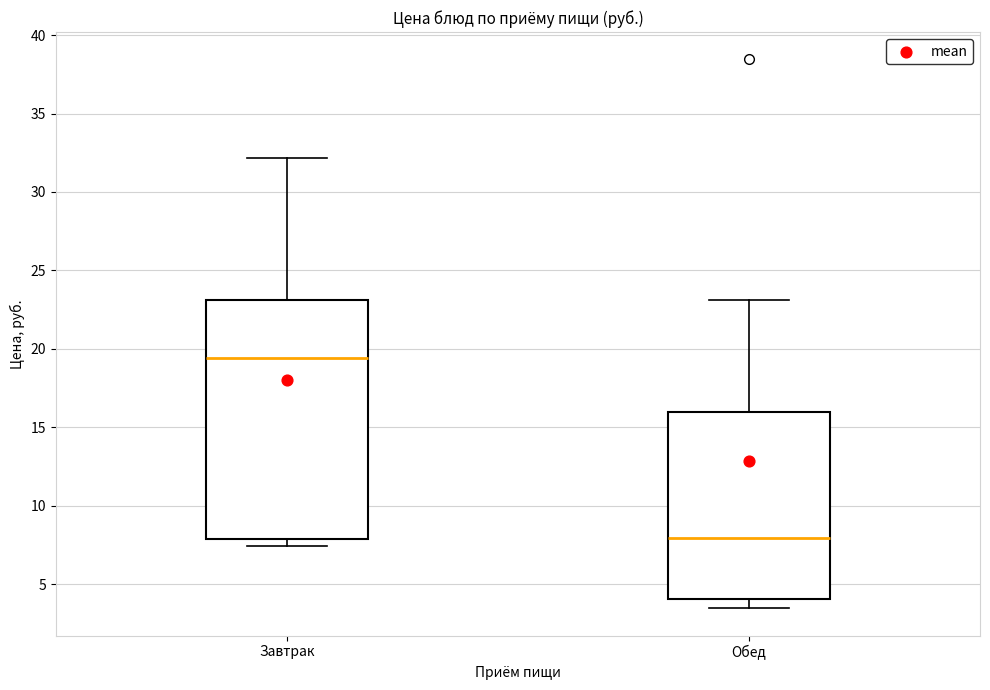

Where does the lower whisker of the box for Обед end on the y-axis? The values are not printed on the chart, so give them approximately, as read against the axis.

3.5